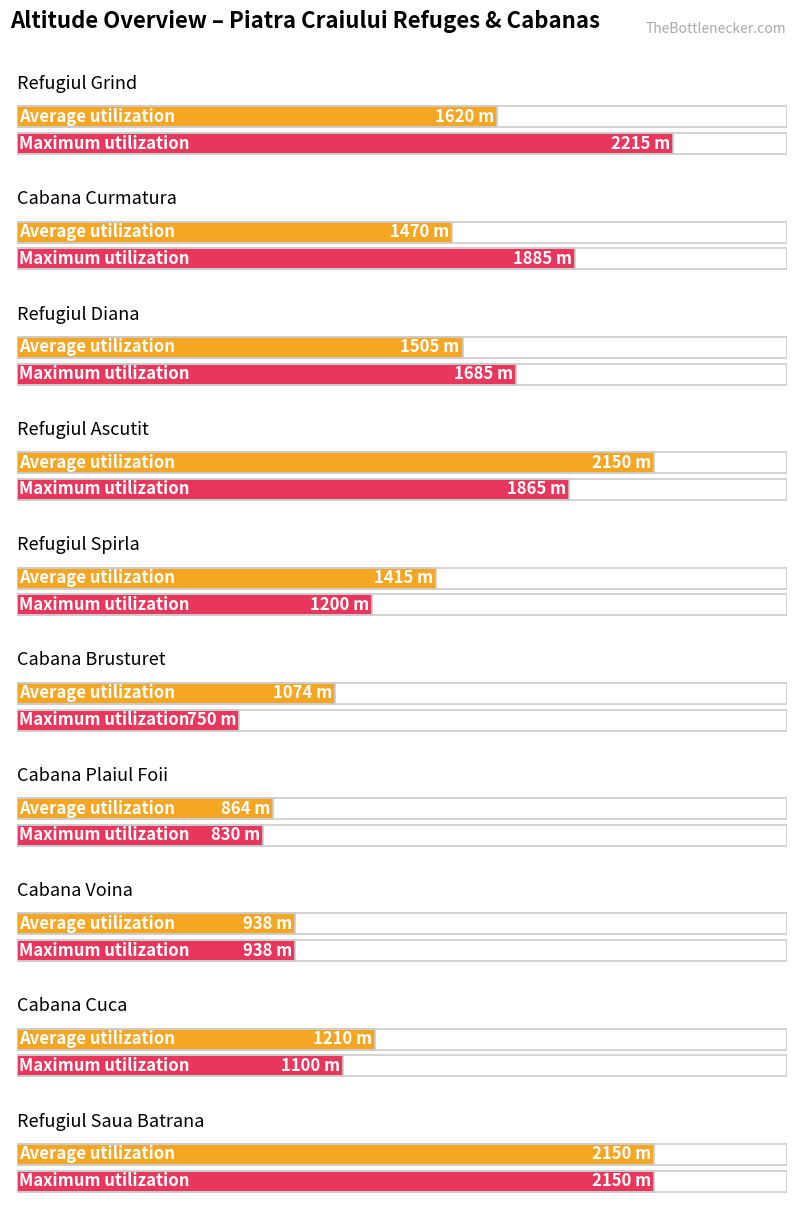

At which category is the sum across all series the highest?

Refugiul Saua Batrana